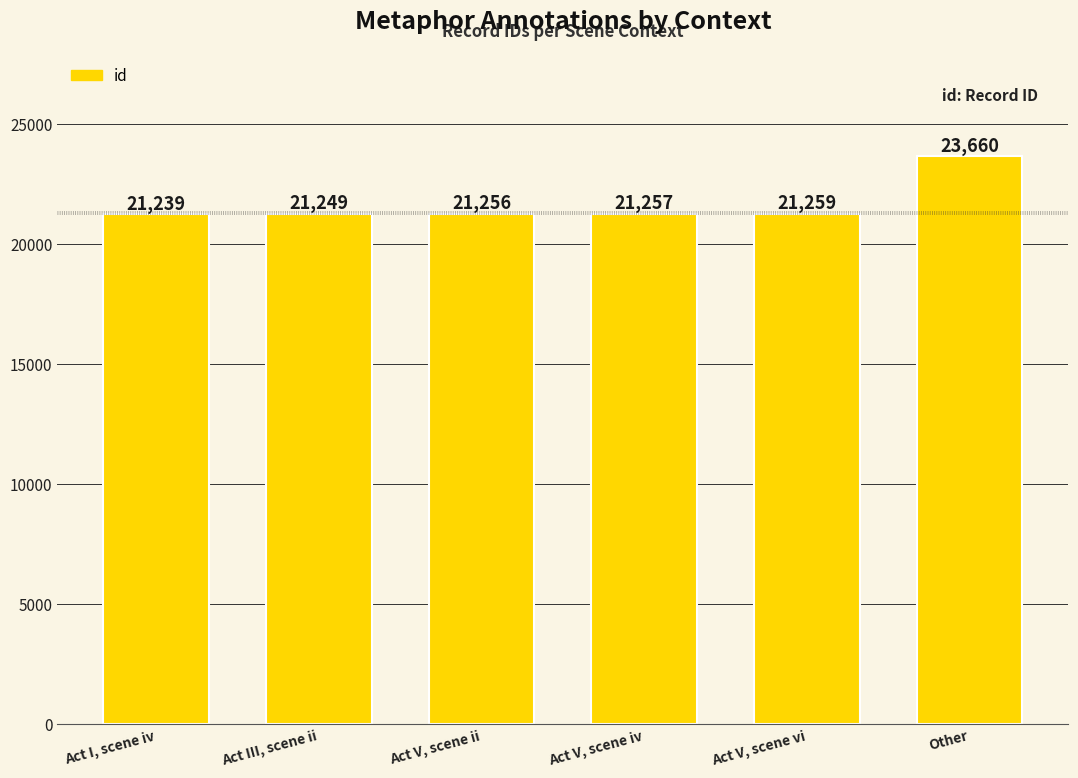

What is the difference between the second highest and second lowest values?

10